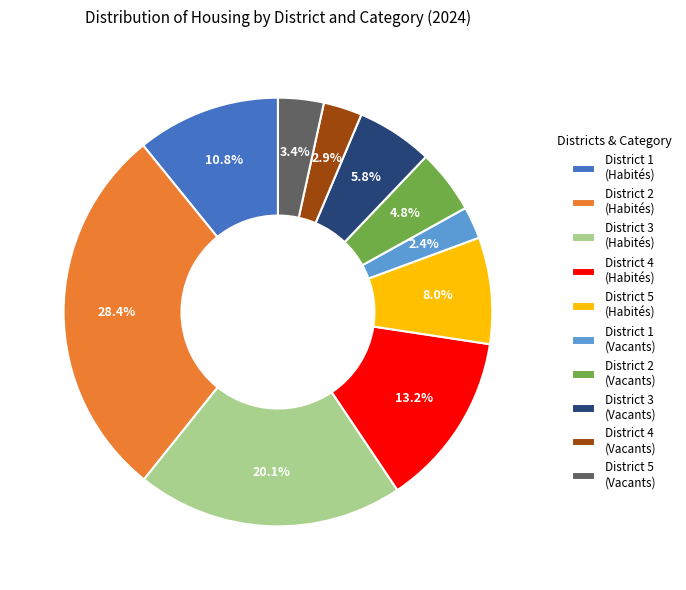

Count the number of slices in the pie.

10